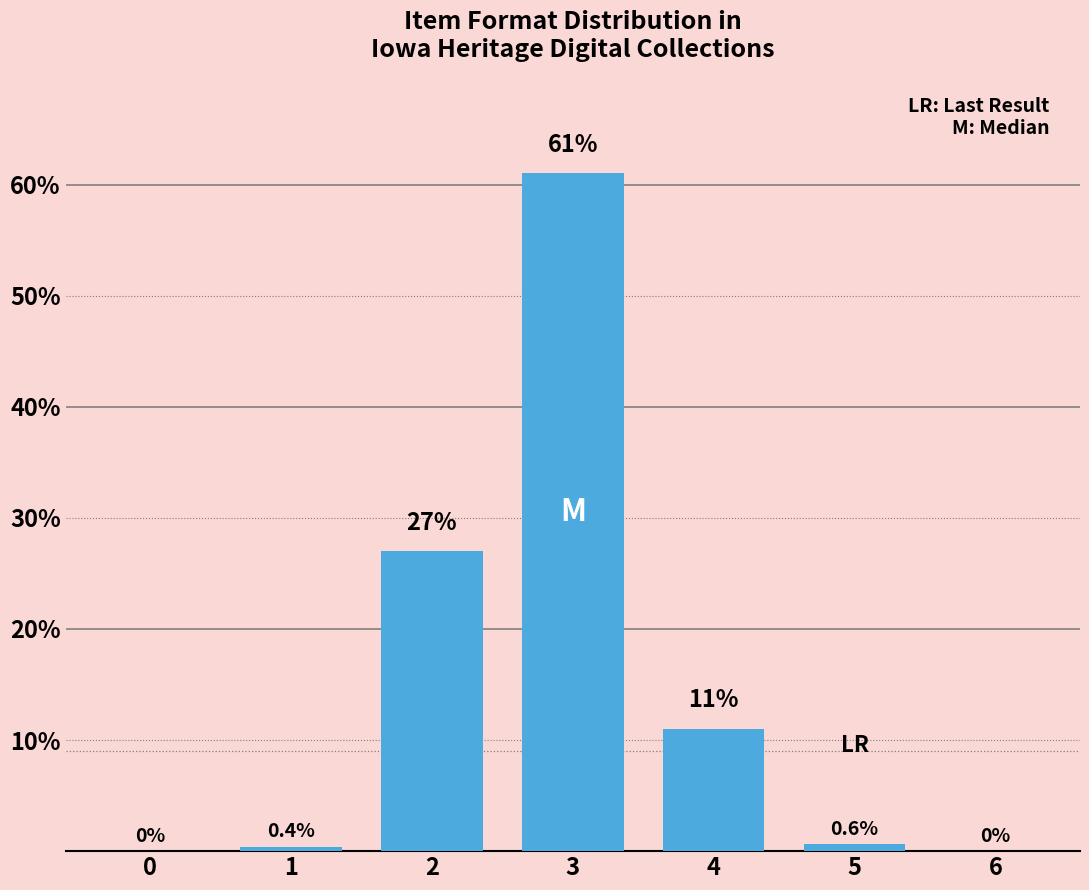

Reading left to right, transcribe all the data shown in this chart.

0.0	0.4	27.0	61.0	11.0	0.6	0.0